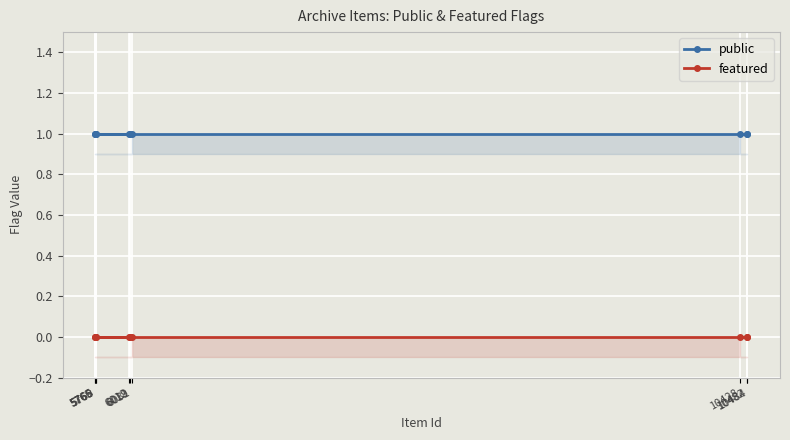

What is the maximum value for public?

1